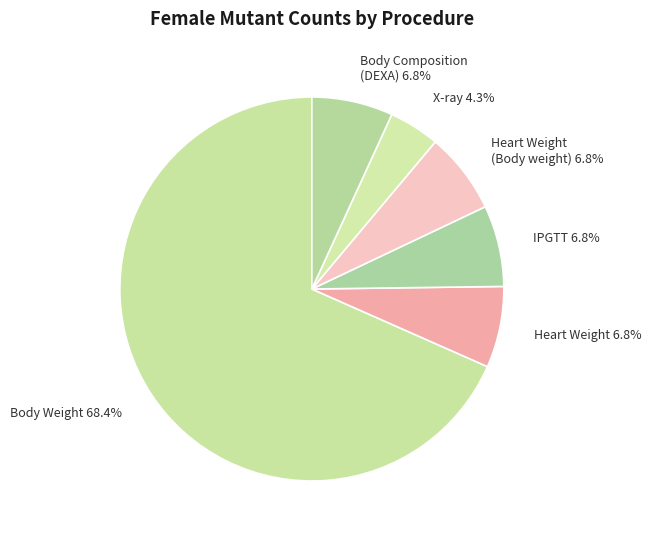

Which has a higher value, IPGTT or X-ray?

IPGTT